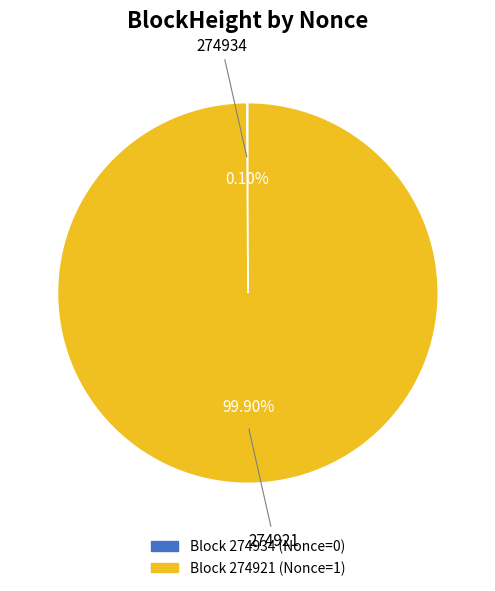

Does any single category account for the majority?

Yes